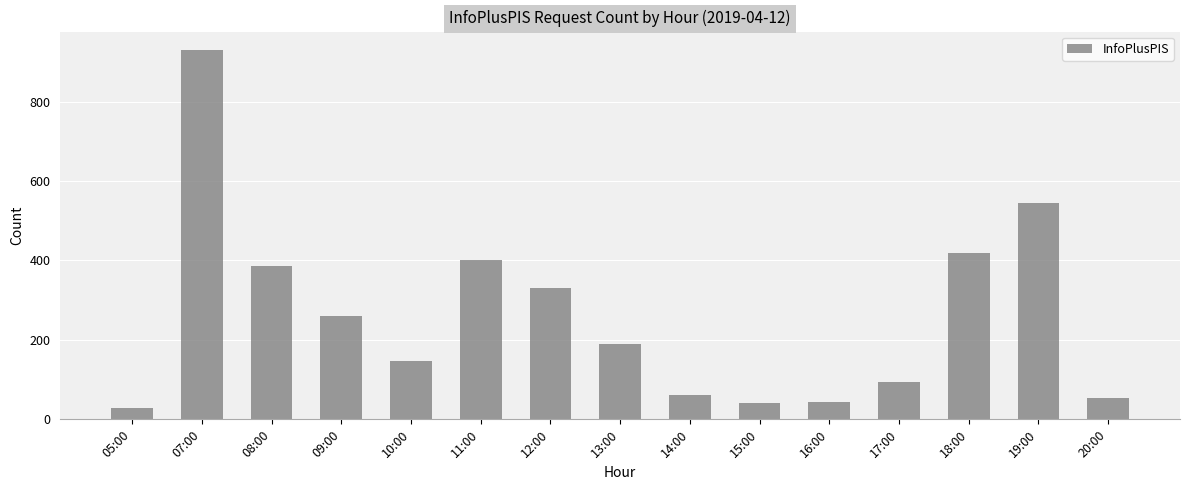

What position from the left is 05:00?

1